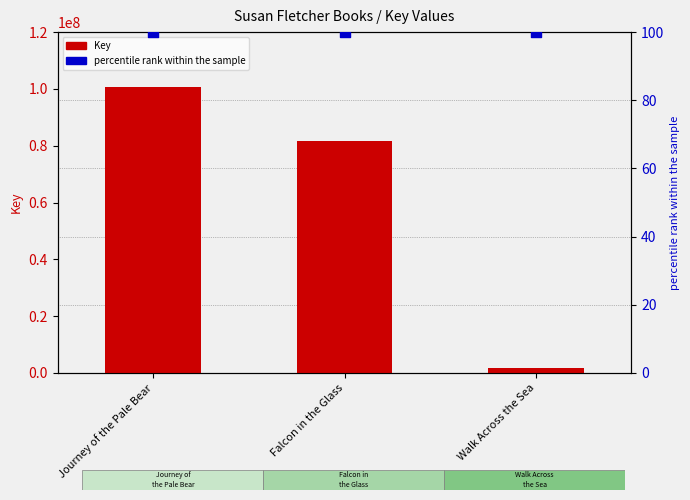

What are all the series names shown in the legend?

Key, percentile rank within the sample